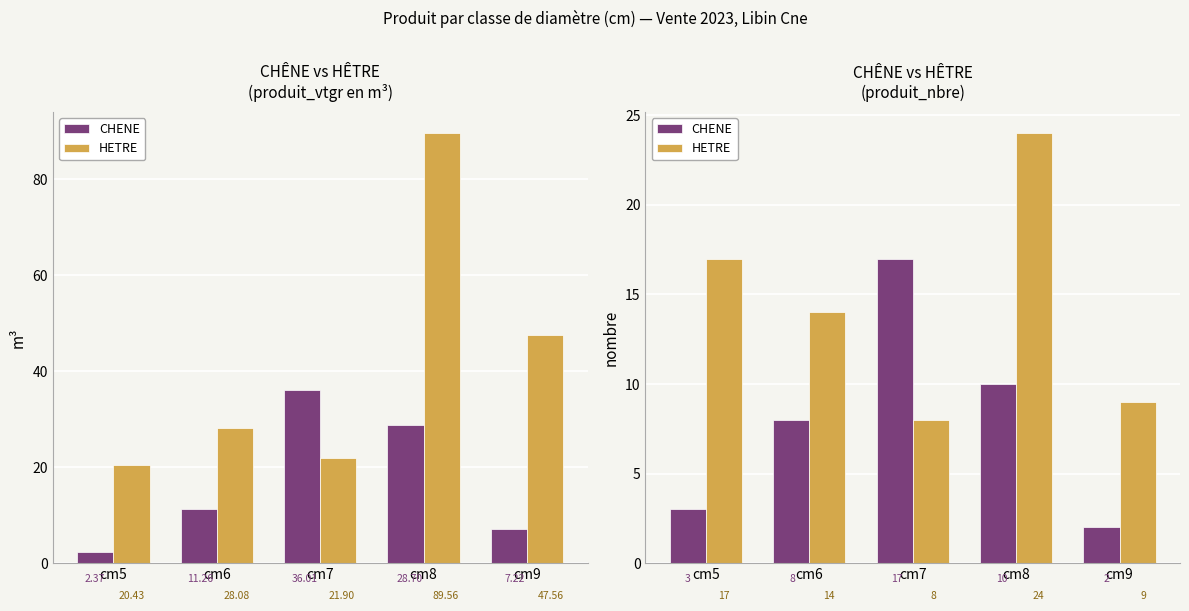

Reading right to left, extract all data points from this chart.

CHENE: cm9=2	cm8=10	cm7=17	cm6=8	cm5=3
HETRE: cm9=9	cm8=24	cm7=8	cm6=14	cm5=17